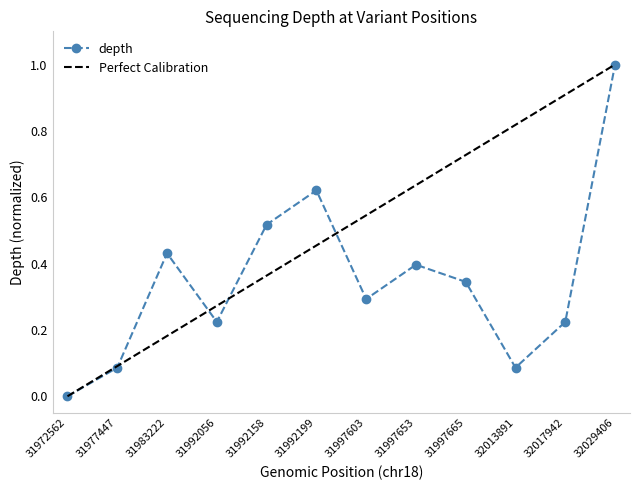

At which category does the chart reach its peak across all series?

32029406